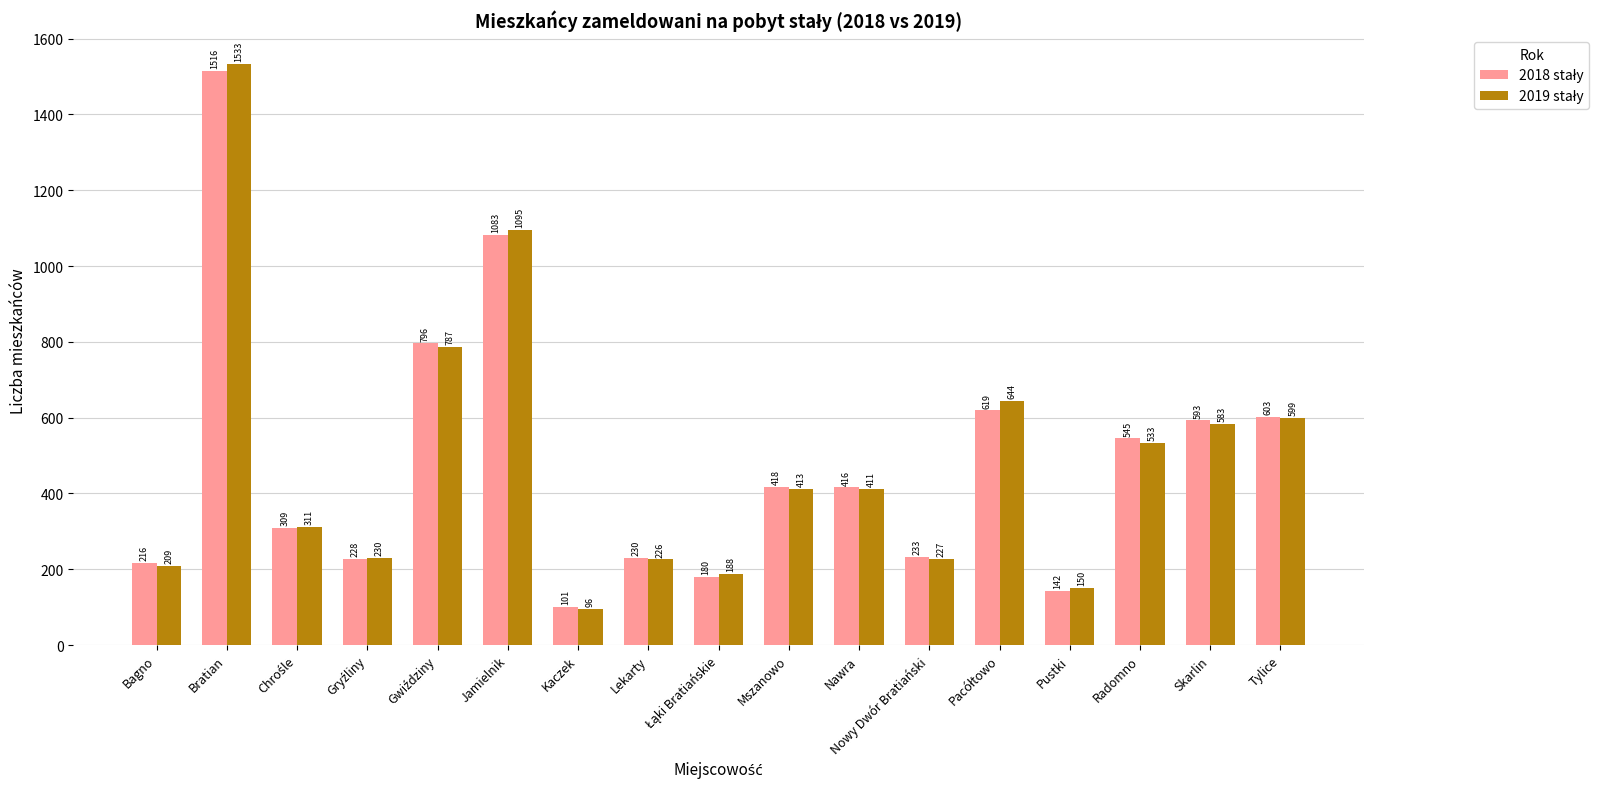

Which label corresponds to the largest value in the chart?

Bratian